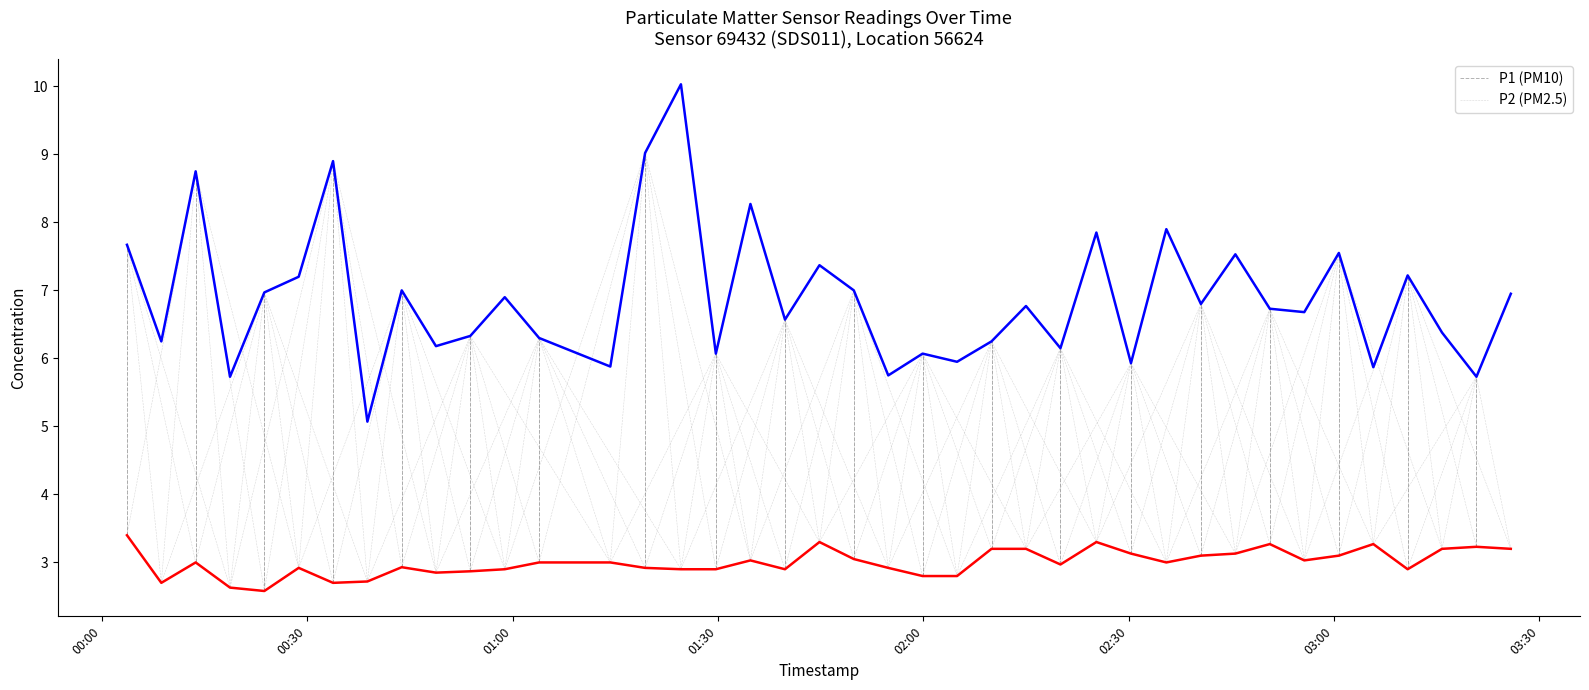

True or false: P2 (PM2.5) and P1 (PM10) intersect in this chart.

False